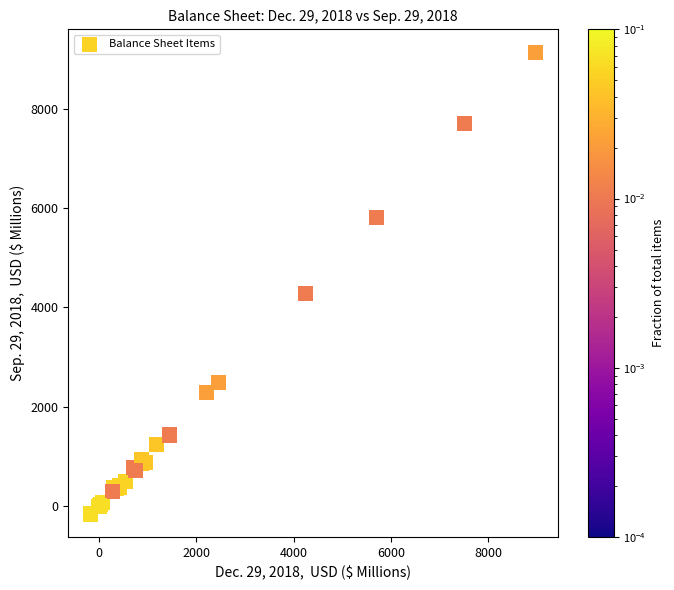

What Y value in the scatter plot is closest to 4487?

4284